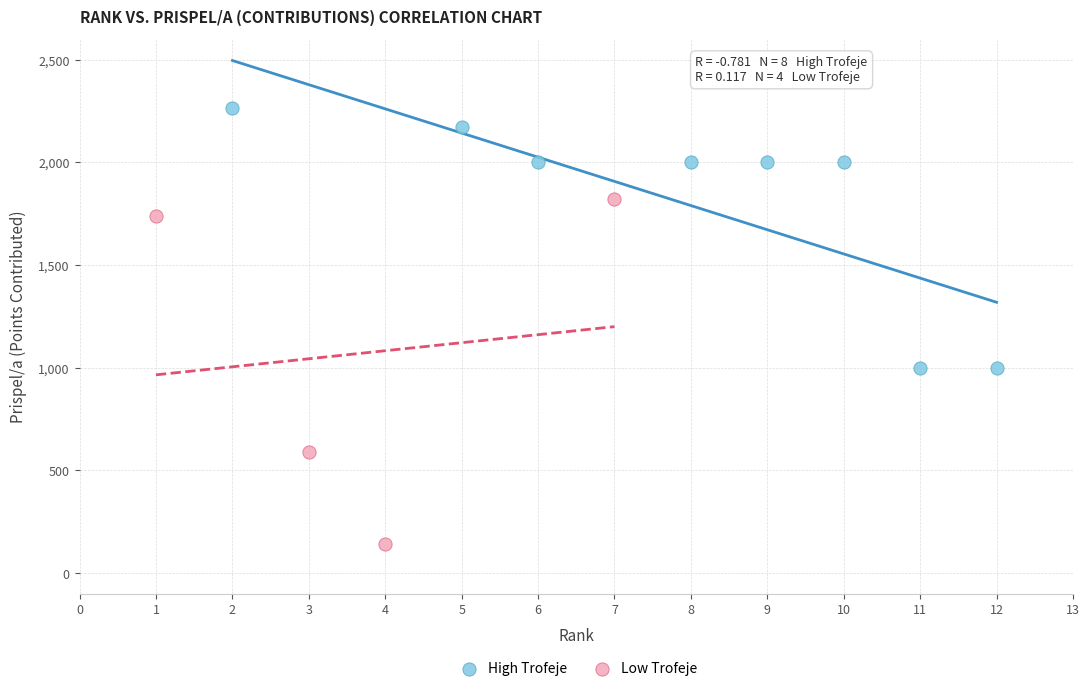

Which series contains the highest Y value?

High Trofeje